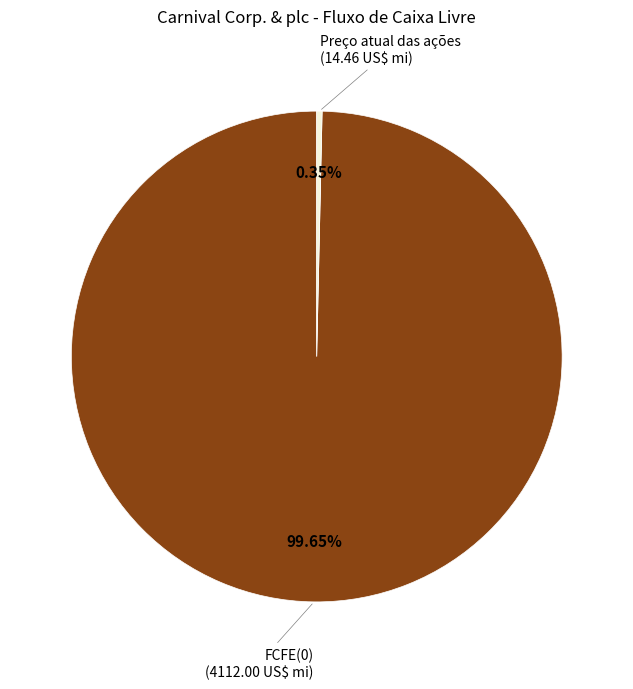

Is there a majority slice in this chart?

Yes